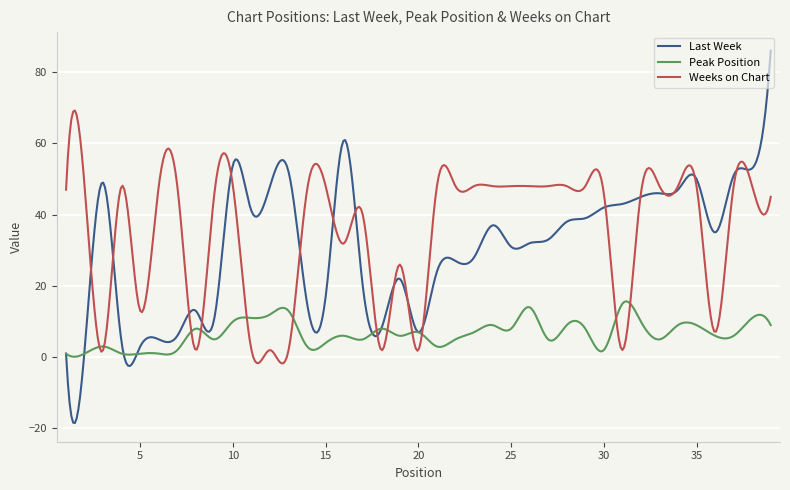

Which series has the widest spread of values?

Last Week